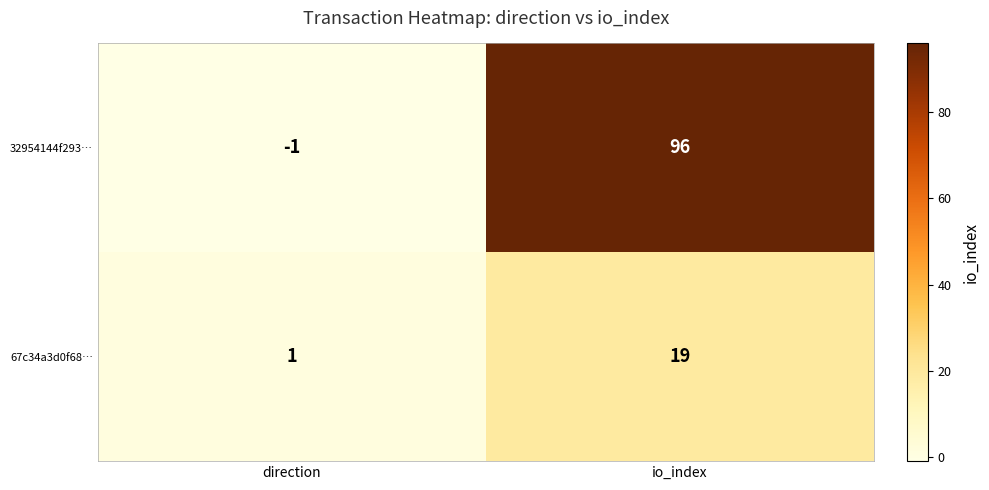

Which series has the largest total across all categories?

32954144f293…